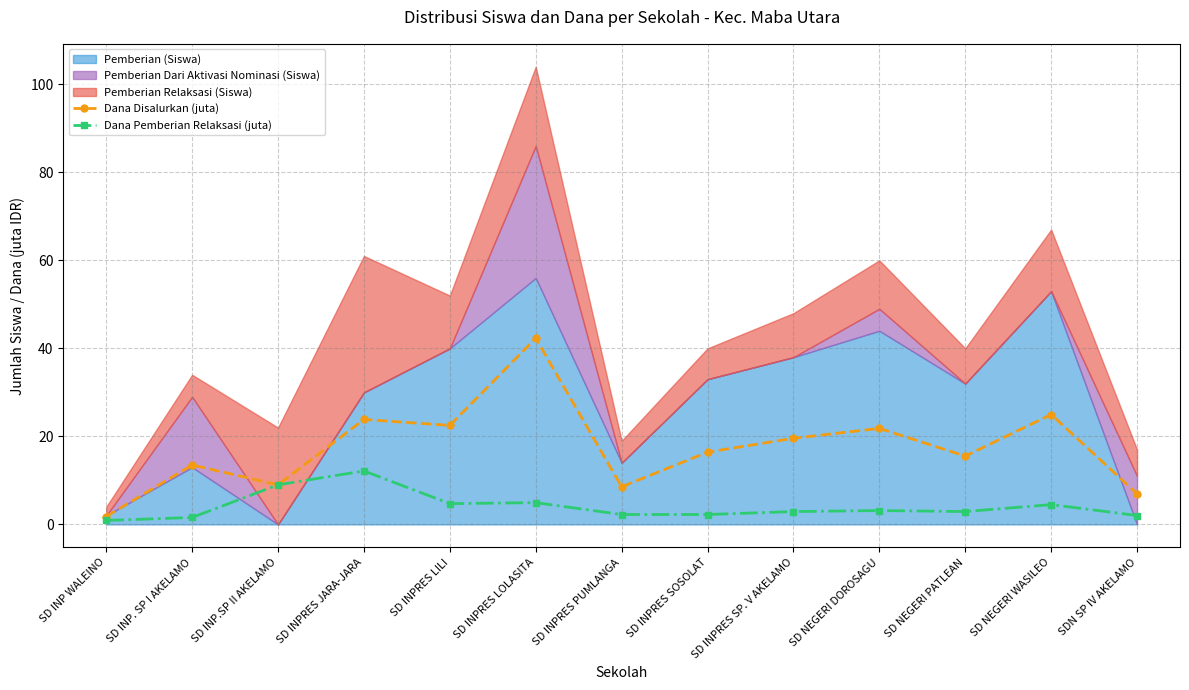

In Dana Disalurkan (juta), how many points are lower than both neighbors (excluding endpoints)?

4